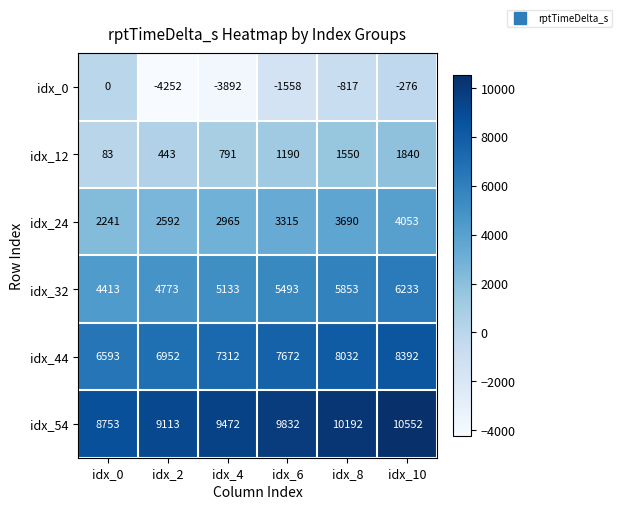

What is the sum of all idx_32 values?

31898